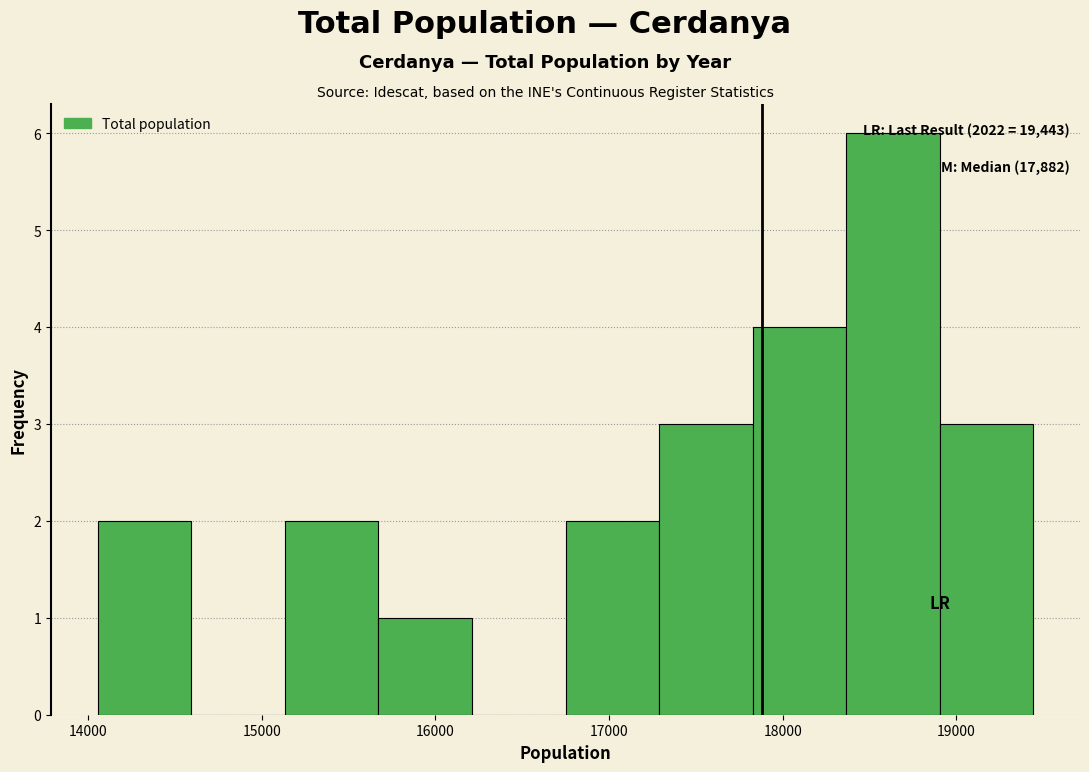

Over which range of the x-axis is the bar tallest?

18400 to 18900